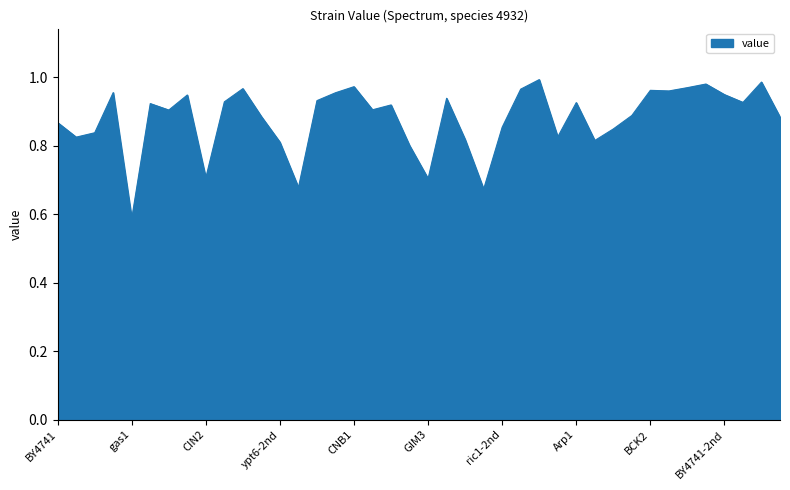

List the labels in order of value, largest first.

FUR4, FKS1, CKA2, CNB1, LCB3, POL32, SLT2, BCK2, VPS5, TEP1, GPR1, BY4741-2nd, NUM1, bre1-2nd, CIN8, HOC1, SHM2, Arp1, KRE1, RPL9B, Sap30, LGE1, CHS5, NBP2, cnb1-2nd, BY4741, ric1-2nd, BEM2, DEP1, BNI4, SMI1, BRE1, Bck1, ypt6-2nd, PAC10, CIN2, GIM3, YPT6, ric1, gas1